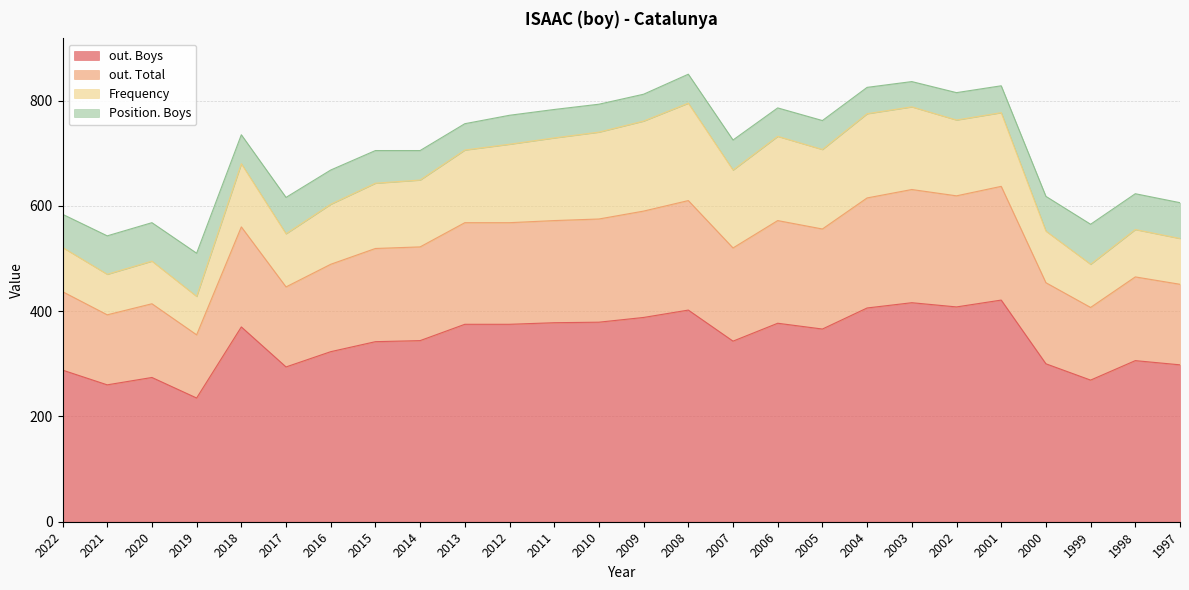

What is the total value across all series at 2003?

836